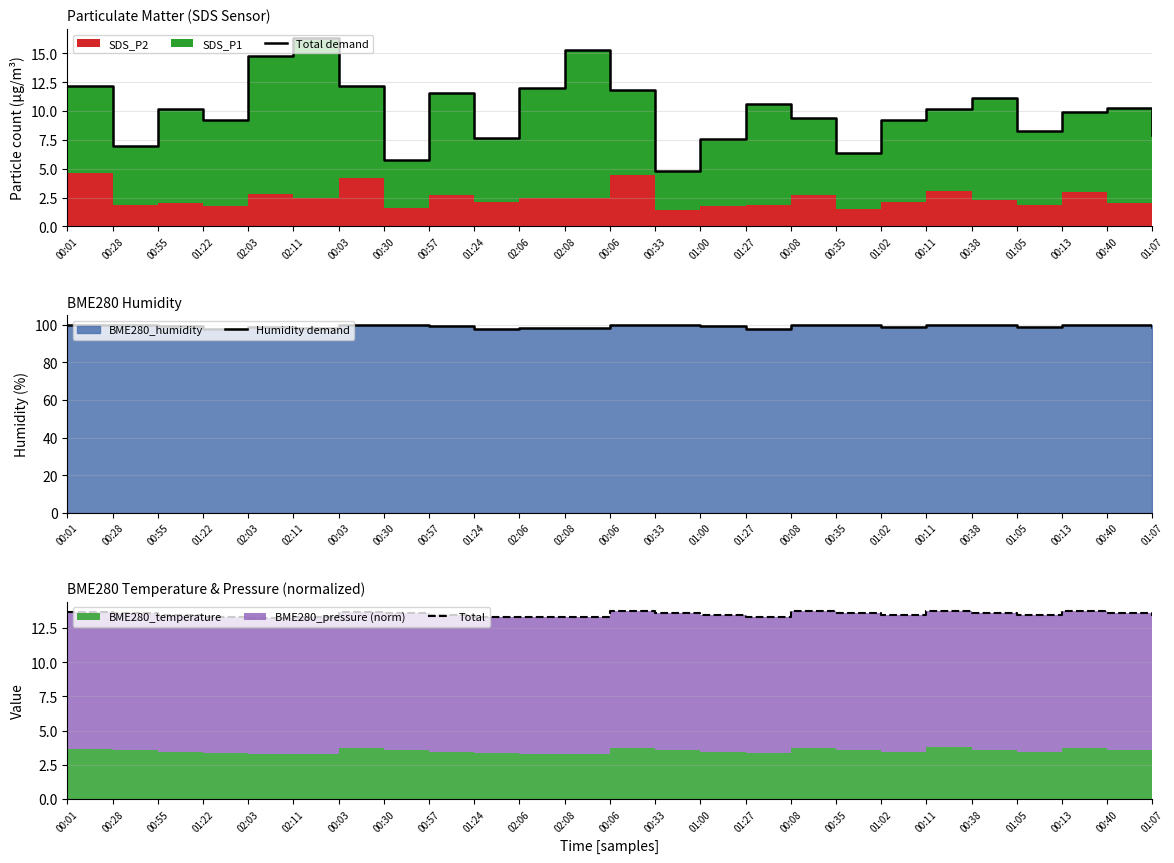

At which category does Humidity demand reach its first local peak?

02:03